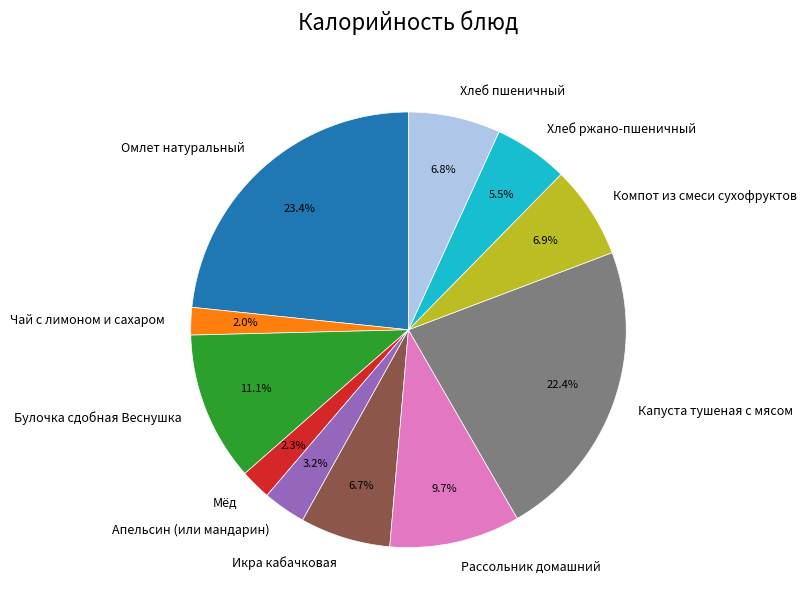

What portion of the pie excludes Хлеб ржано-пшеничный?

94.5%